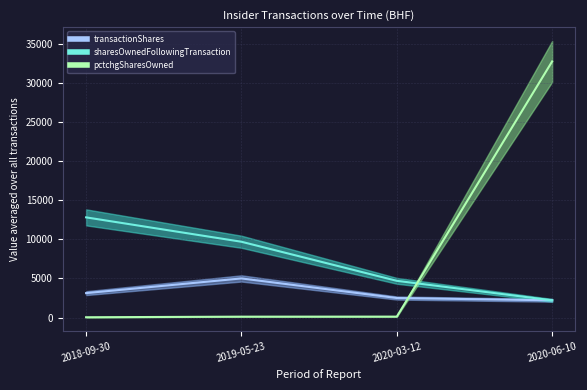

Is it true that pctchgSharesOwned equals 74 at 2019-05-23?

False